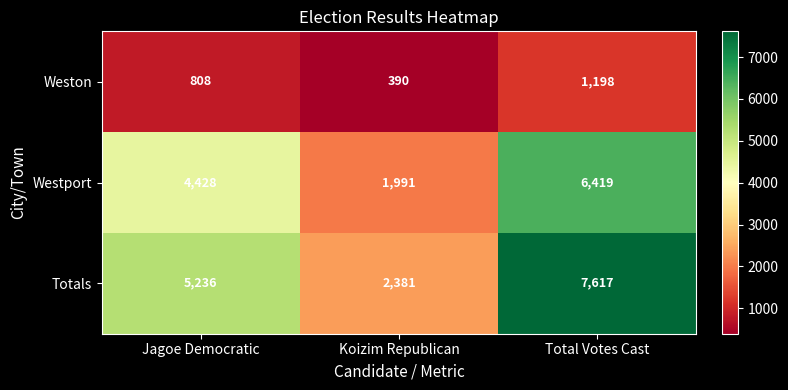

Which category has the highest value across all series?

Total Votes Cast